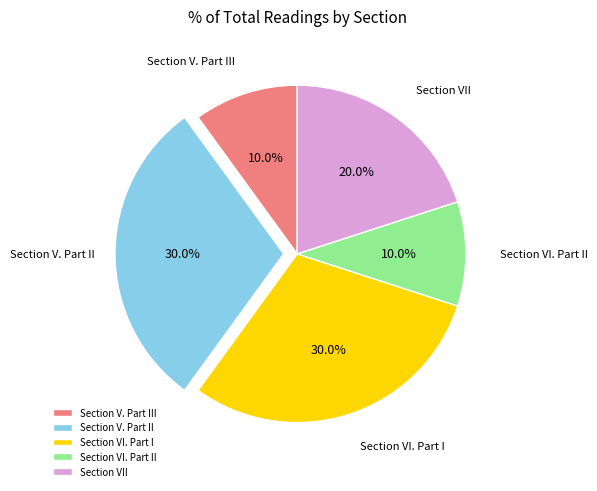

Does any single category account for the majority?

No